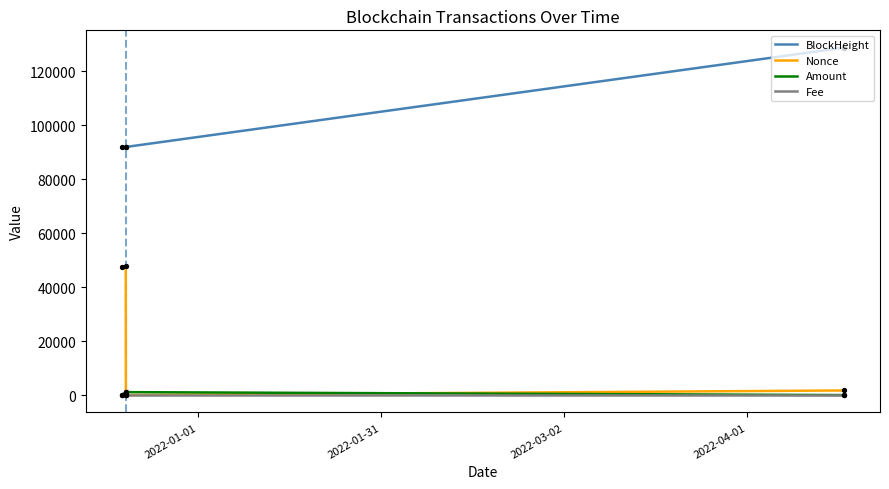

At how many categories does at least one series exceed 38493?

4